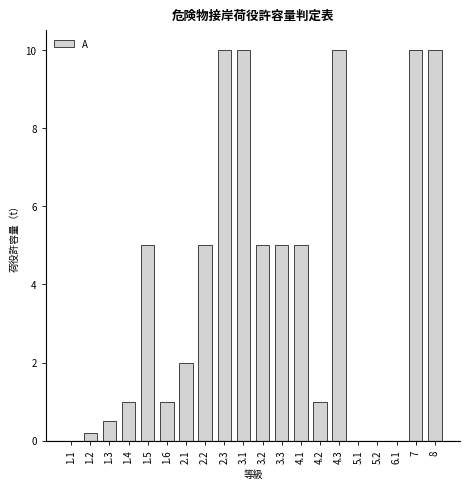

How many distinct data groups are displayed?

1